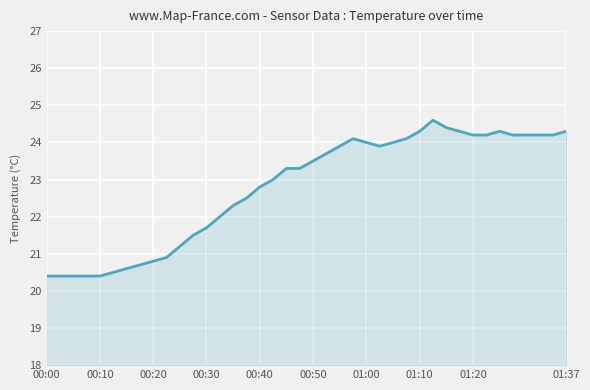

What is the difference between the maximum and minimum values?

4.2